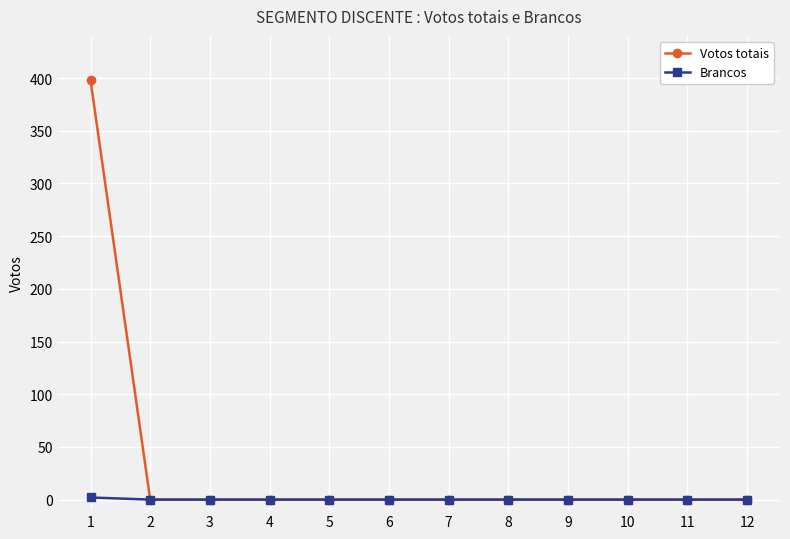

The Votos totais series shows 0 at 2. True or false?

True